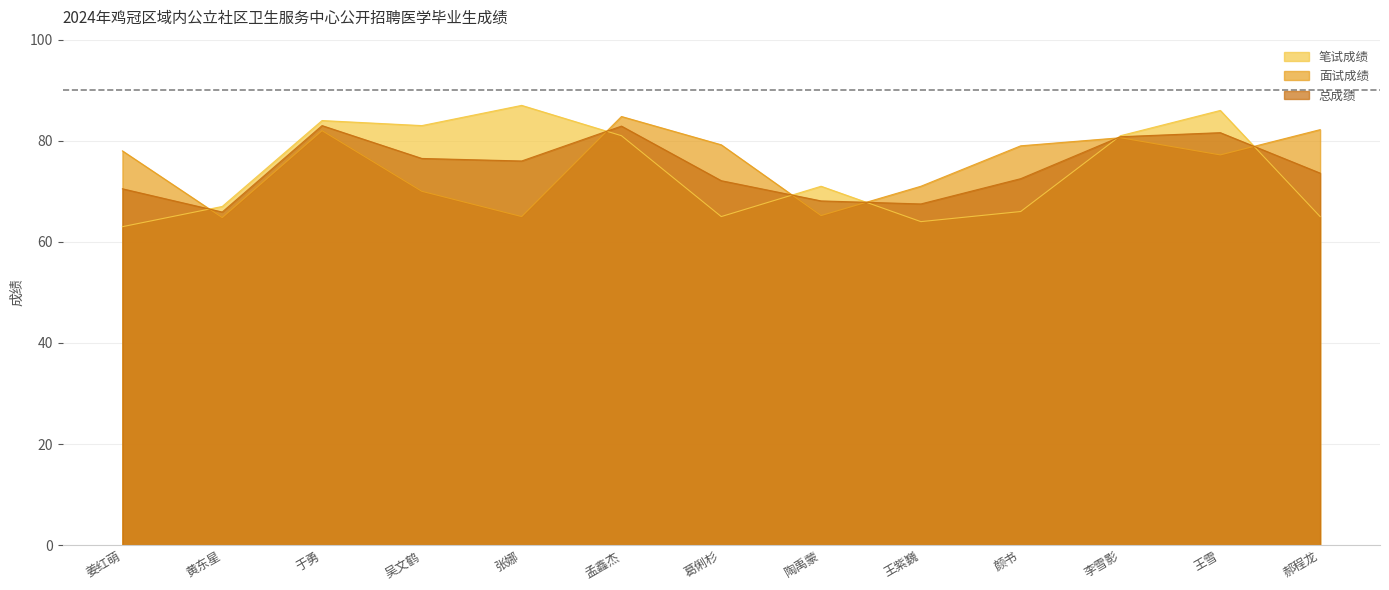

How many categories are shown in the chart?

13